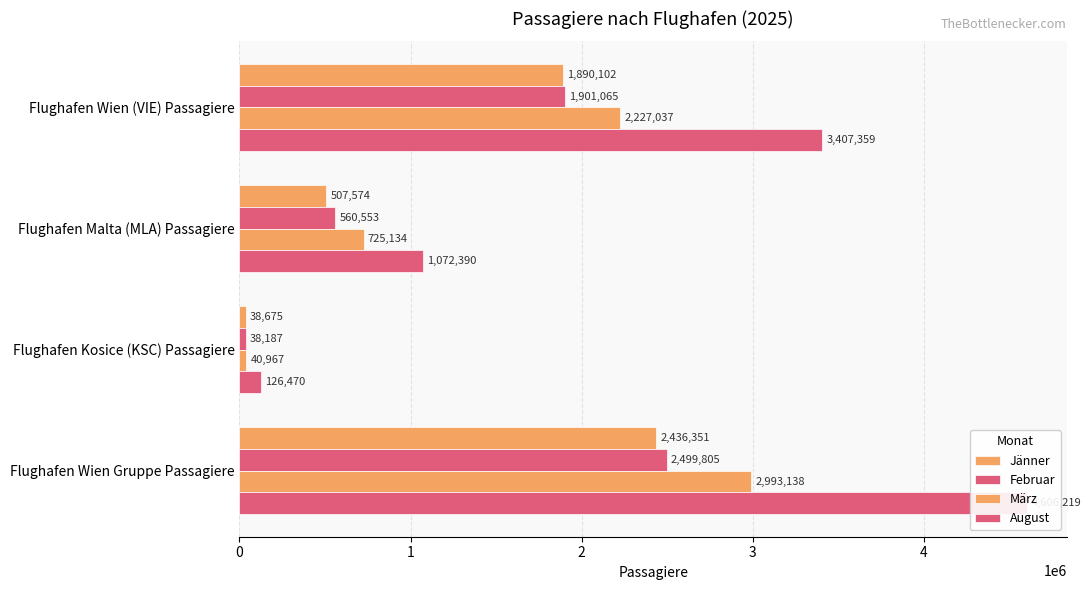

The Februar series shows 2499805 at Flughafen Wien Gruppe Passagiere. True or false?

True